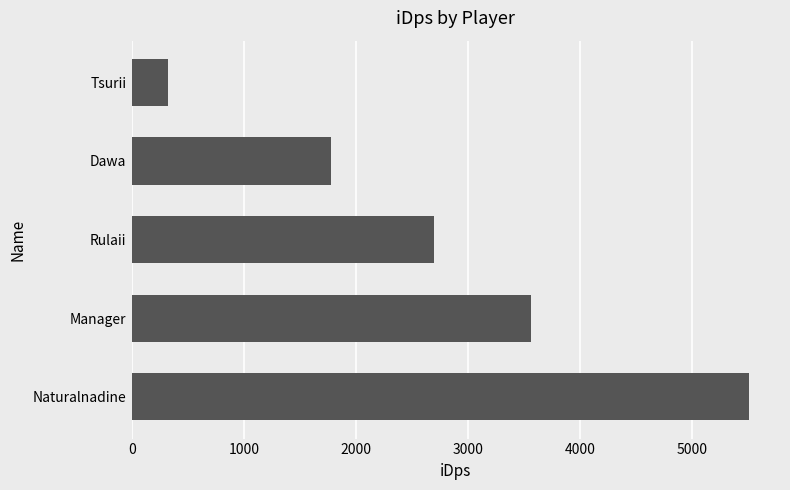

How many categories are shown in the chart?

5